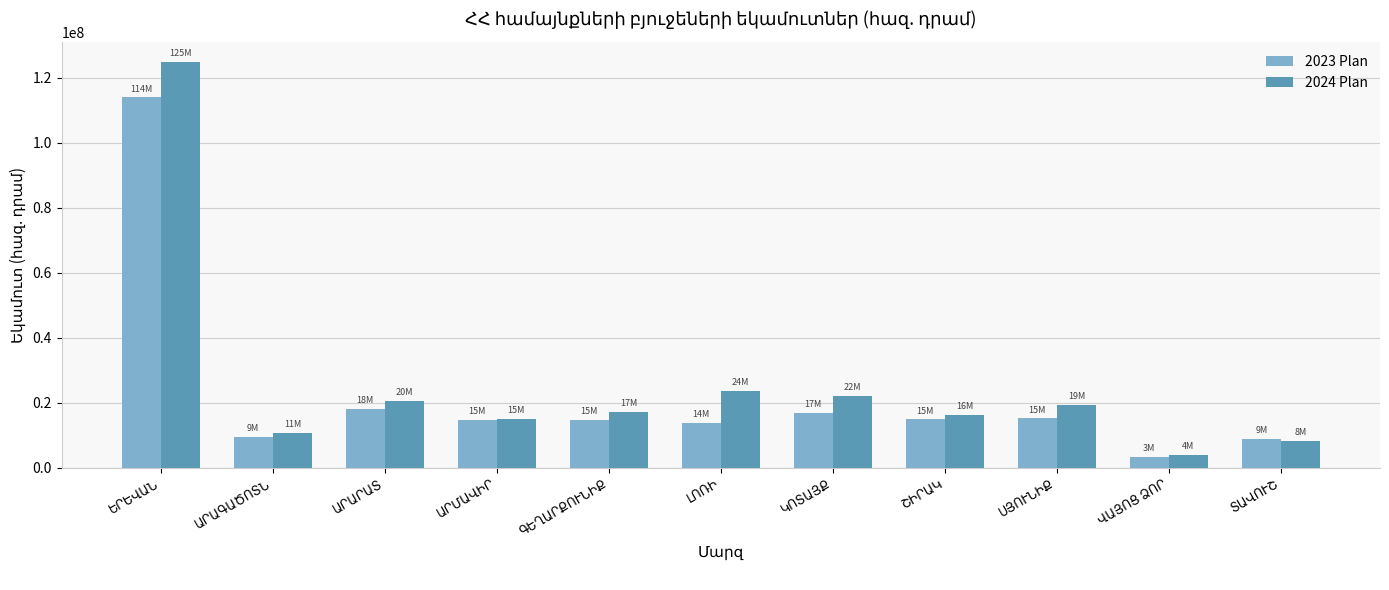

How many bars are there in total?

22